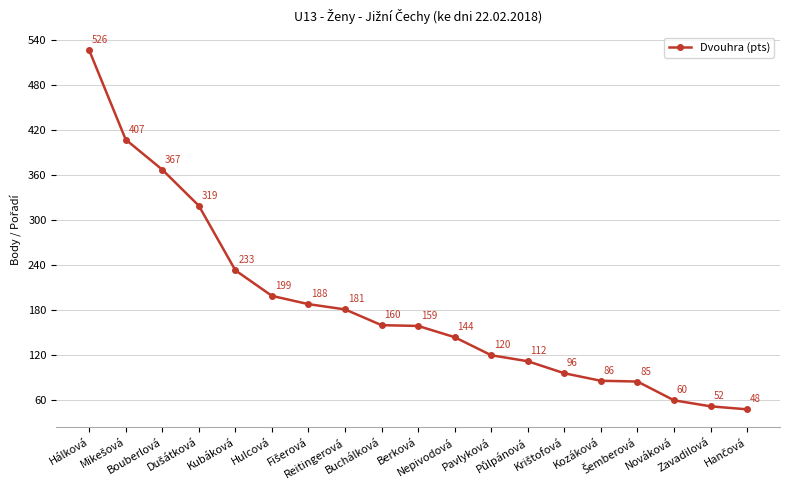

What is the smallest value displayed?

48